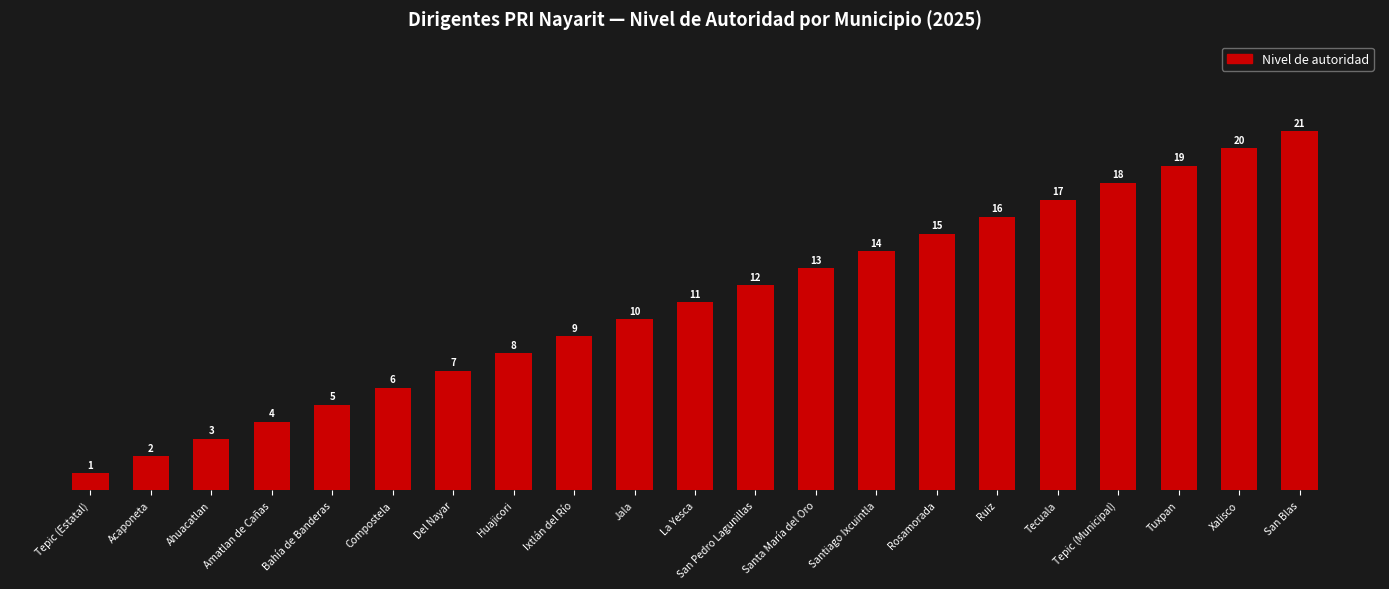

Reading left to right, extract all data points from this chart.

1	2	3	4	5	6	7	8	9	10	11	12	13	14	15	16	17	18	19	20	21